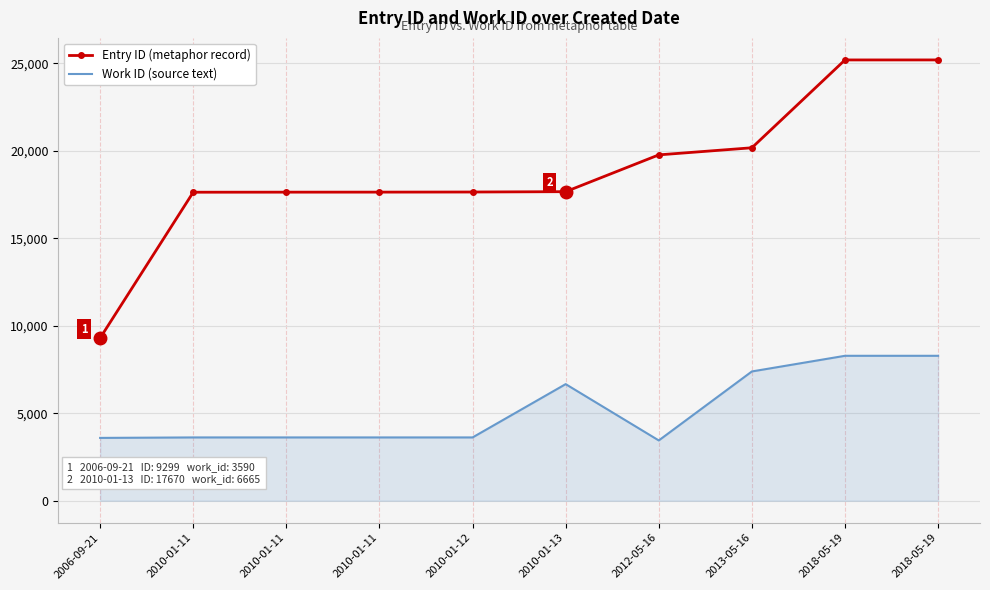

Rank the series at 2013-05-16 from lowest to highest value.

Work ID (source text), Entry ID (metaphor record)